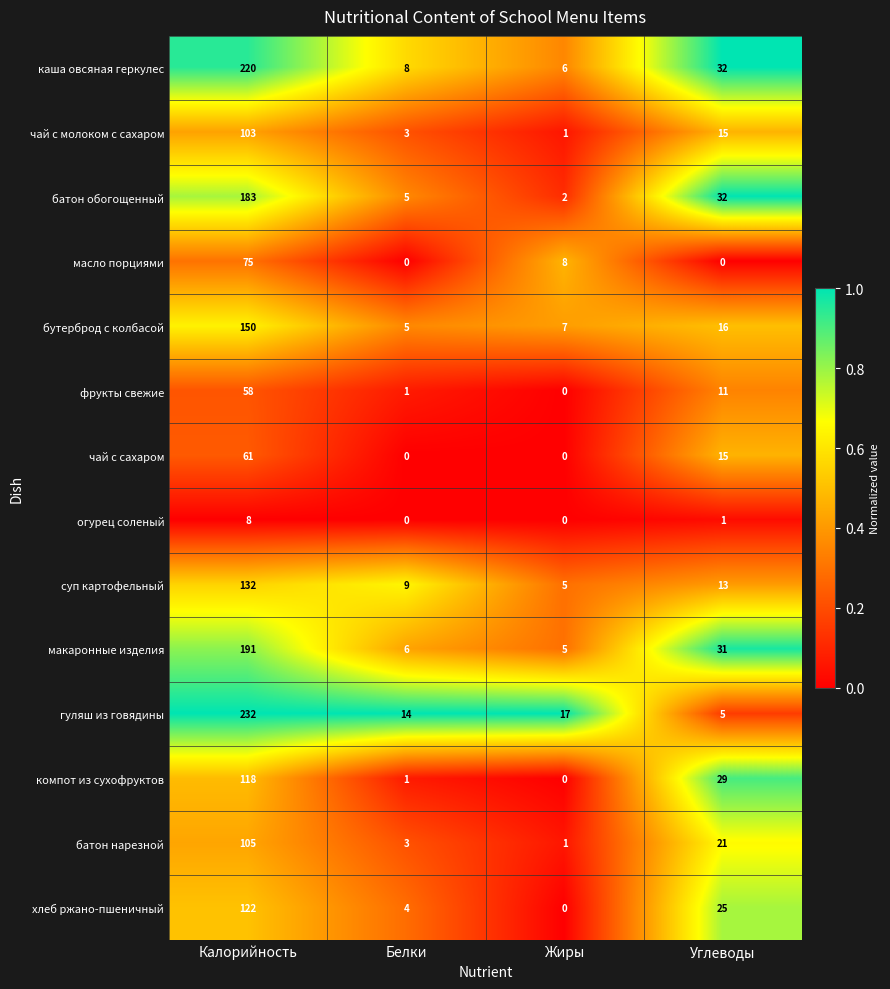

Between Белки and Жиры, which series saw the biggest shift?

масло порциями